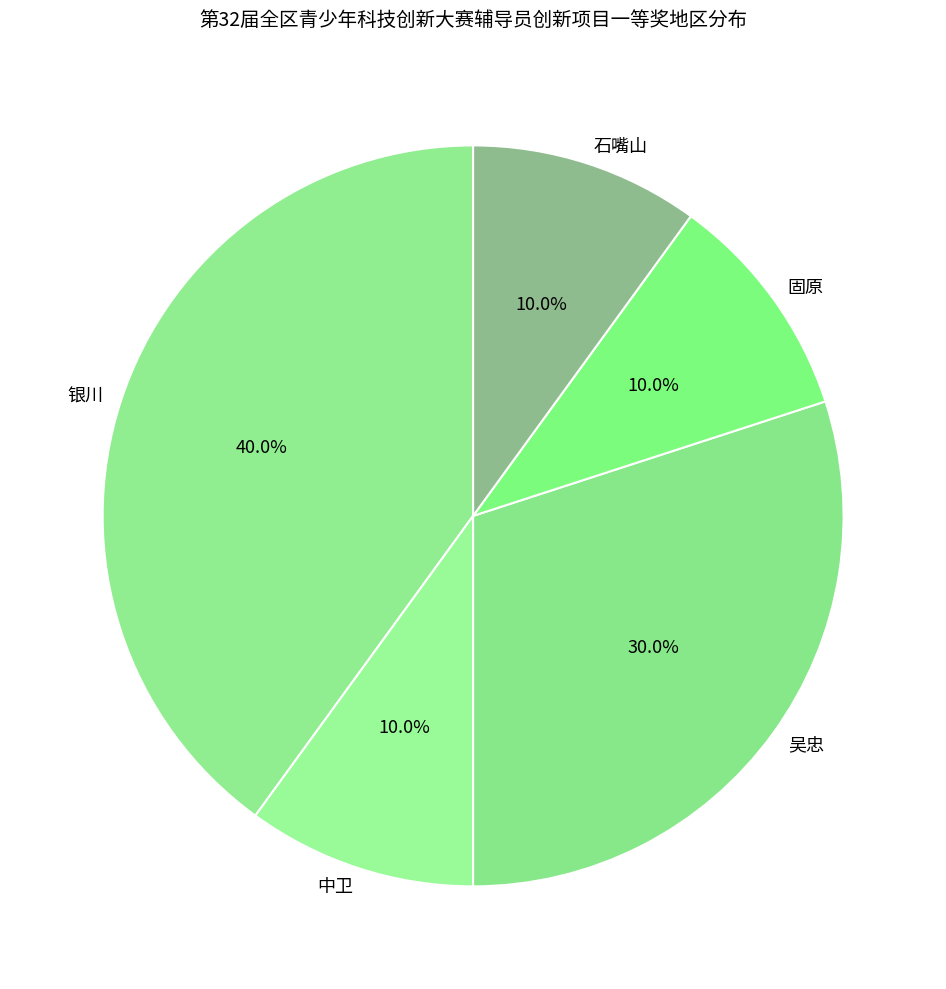

Is there any slice that represents more than half of the pie?

No